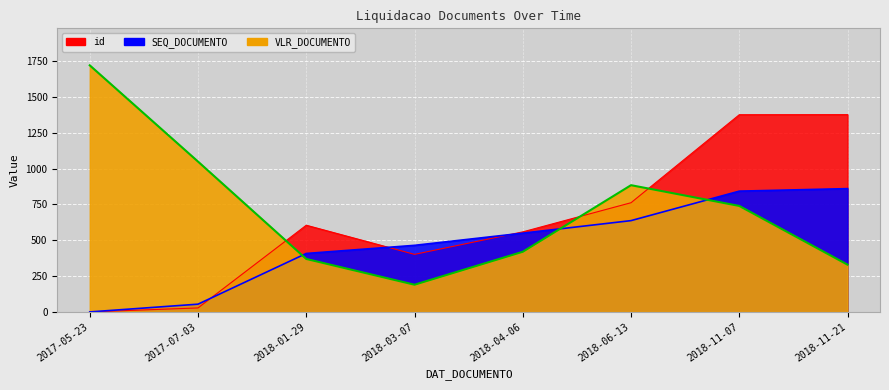

How many intersections are there between SEQ_DOCUMENTO and id?

3